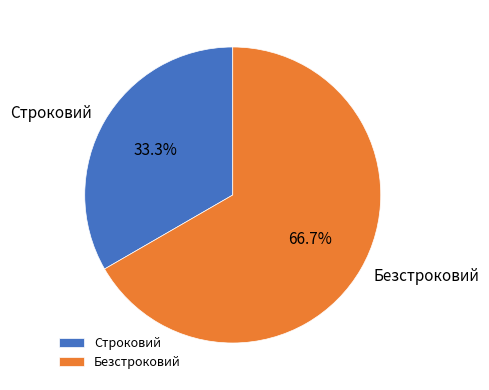

What is the ratio of the value at Строковий to the value at Безстроковий?

0.5